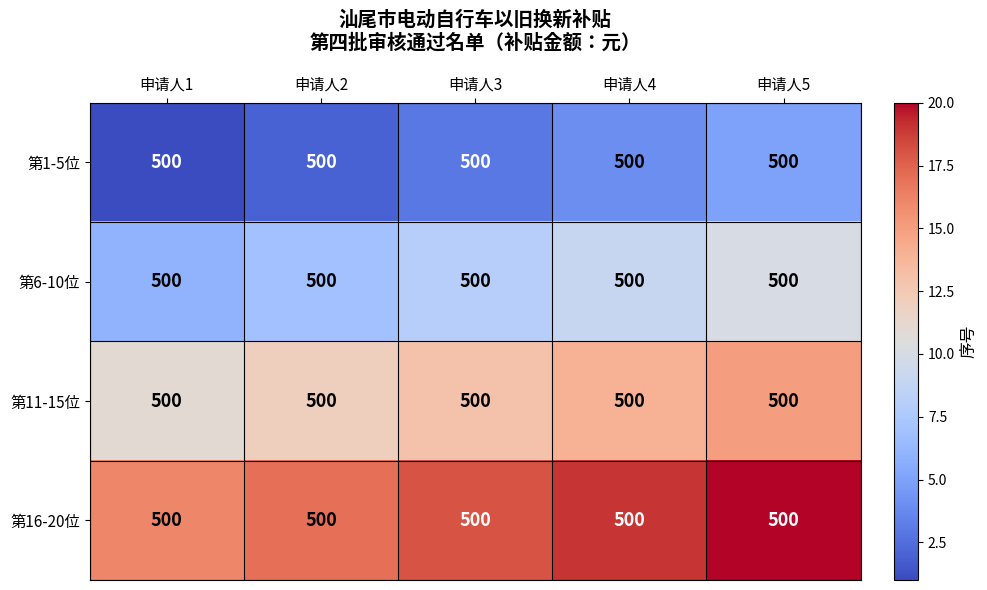

Rank the categories by 第6-10位 value from highest to lowest.

申请人5, 申请人4, 申请人3, 申请人2, 申请人1